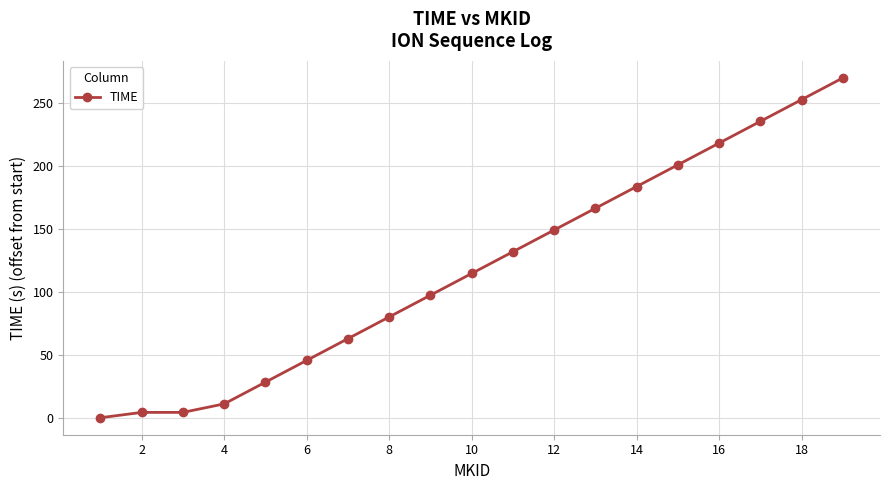

Does the chart have visible grid lines?

Yes